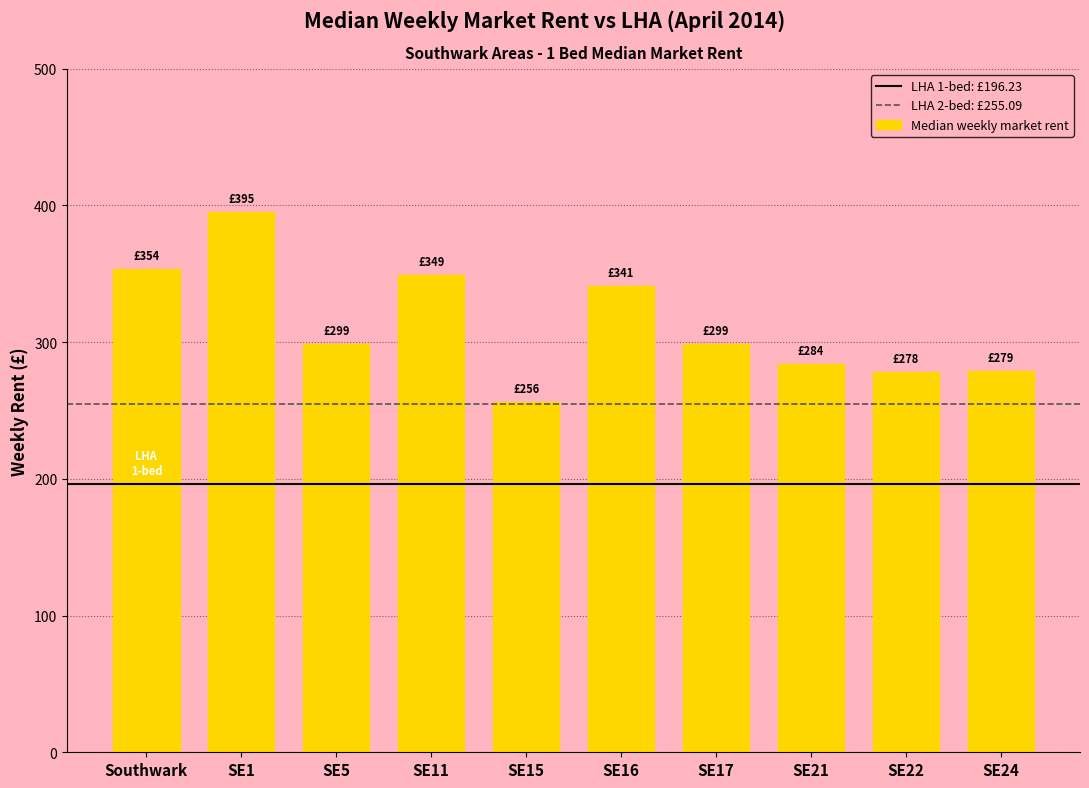

Which category has the highest value across all series?

SE1